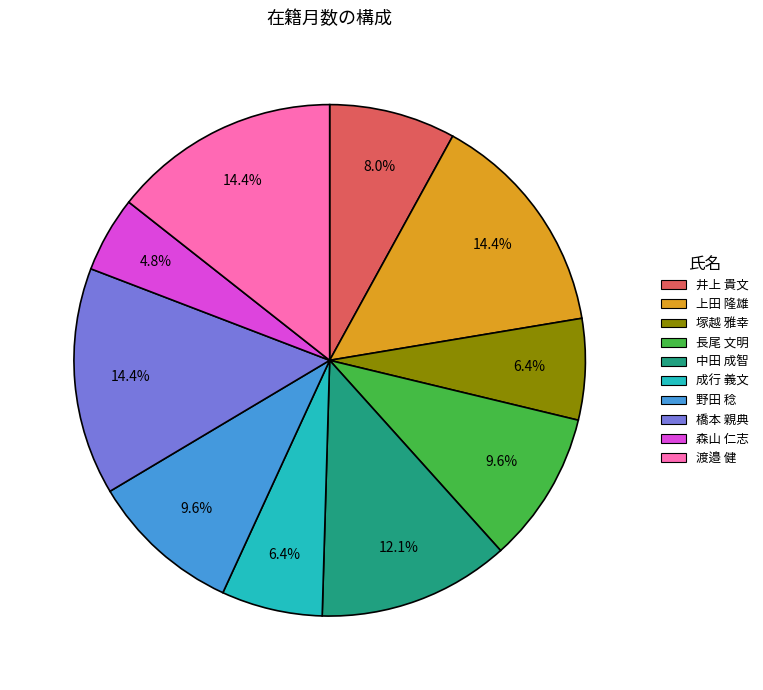

Does any single category account for the majority?

No